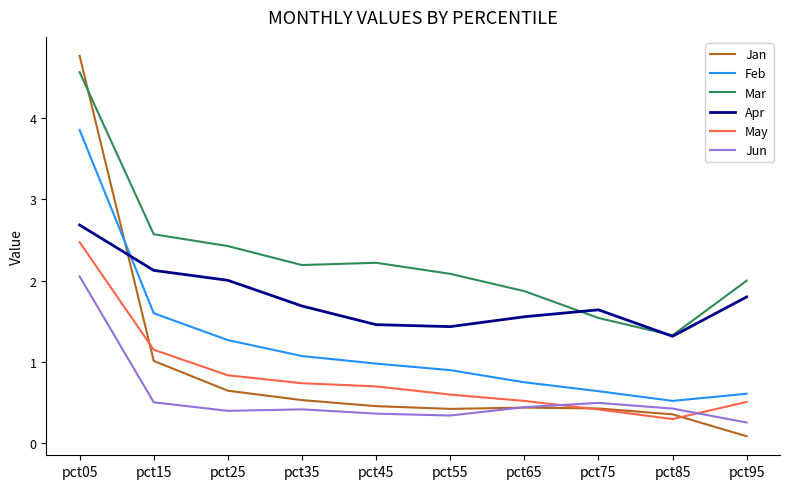

Which series has the widest spread of values?

Jan